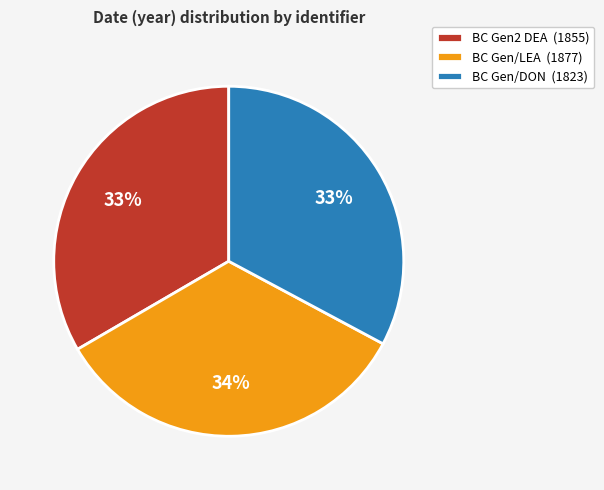

To the nearest percent, what percentage of the pie is BC Gen/LEA?

34%